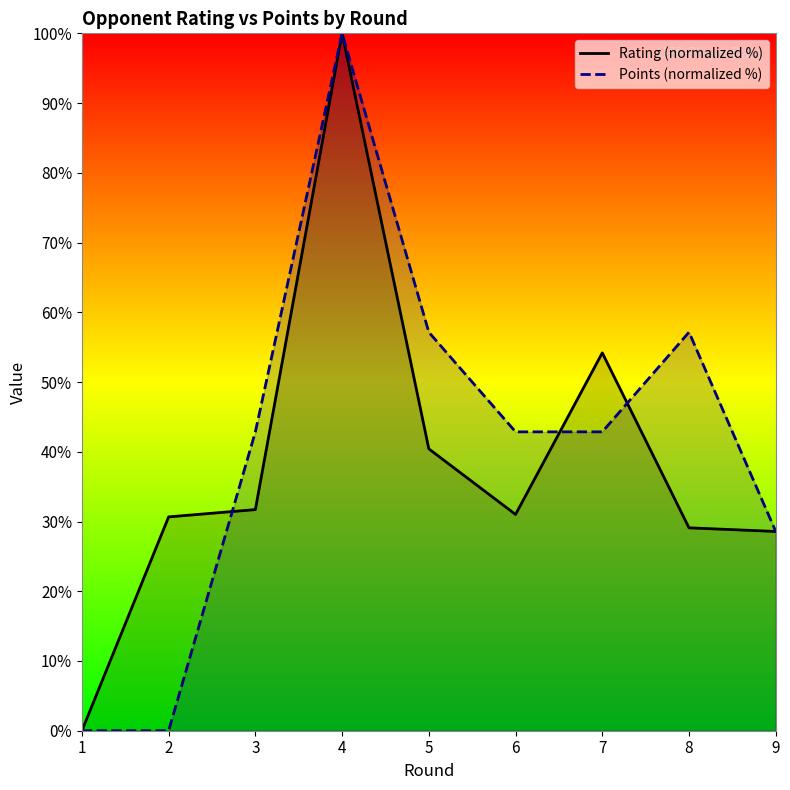

True or false: Rating (normalized %) has more than 2 points higher than both neighbors.

False